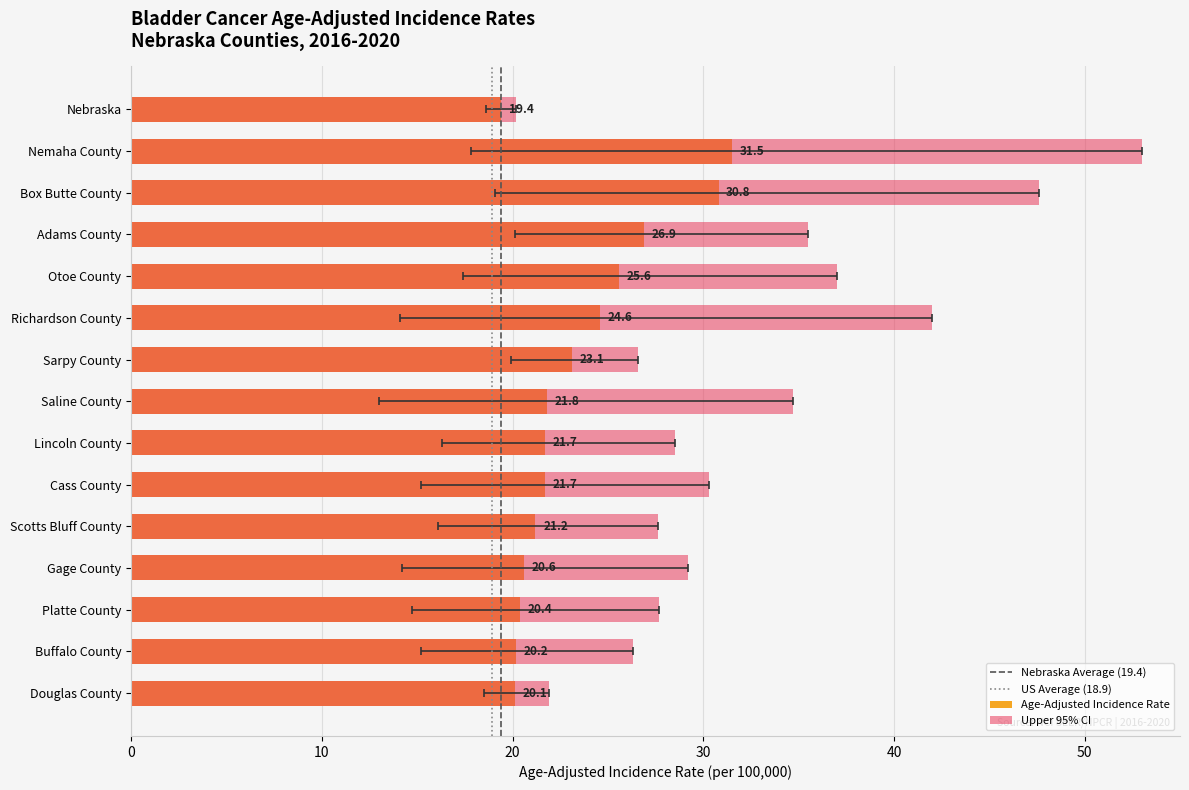

What is the label of the 5th bar from the right?

Scotts Bluff County